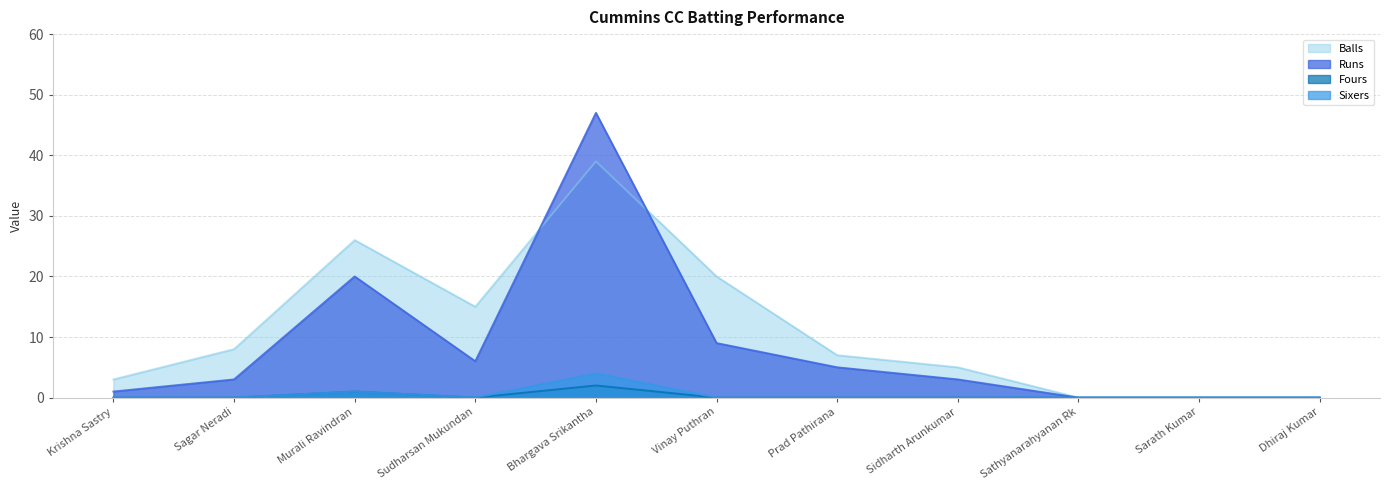

True or false: Balls has a value of 20 at Vinay Puthran.

True